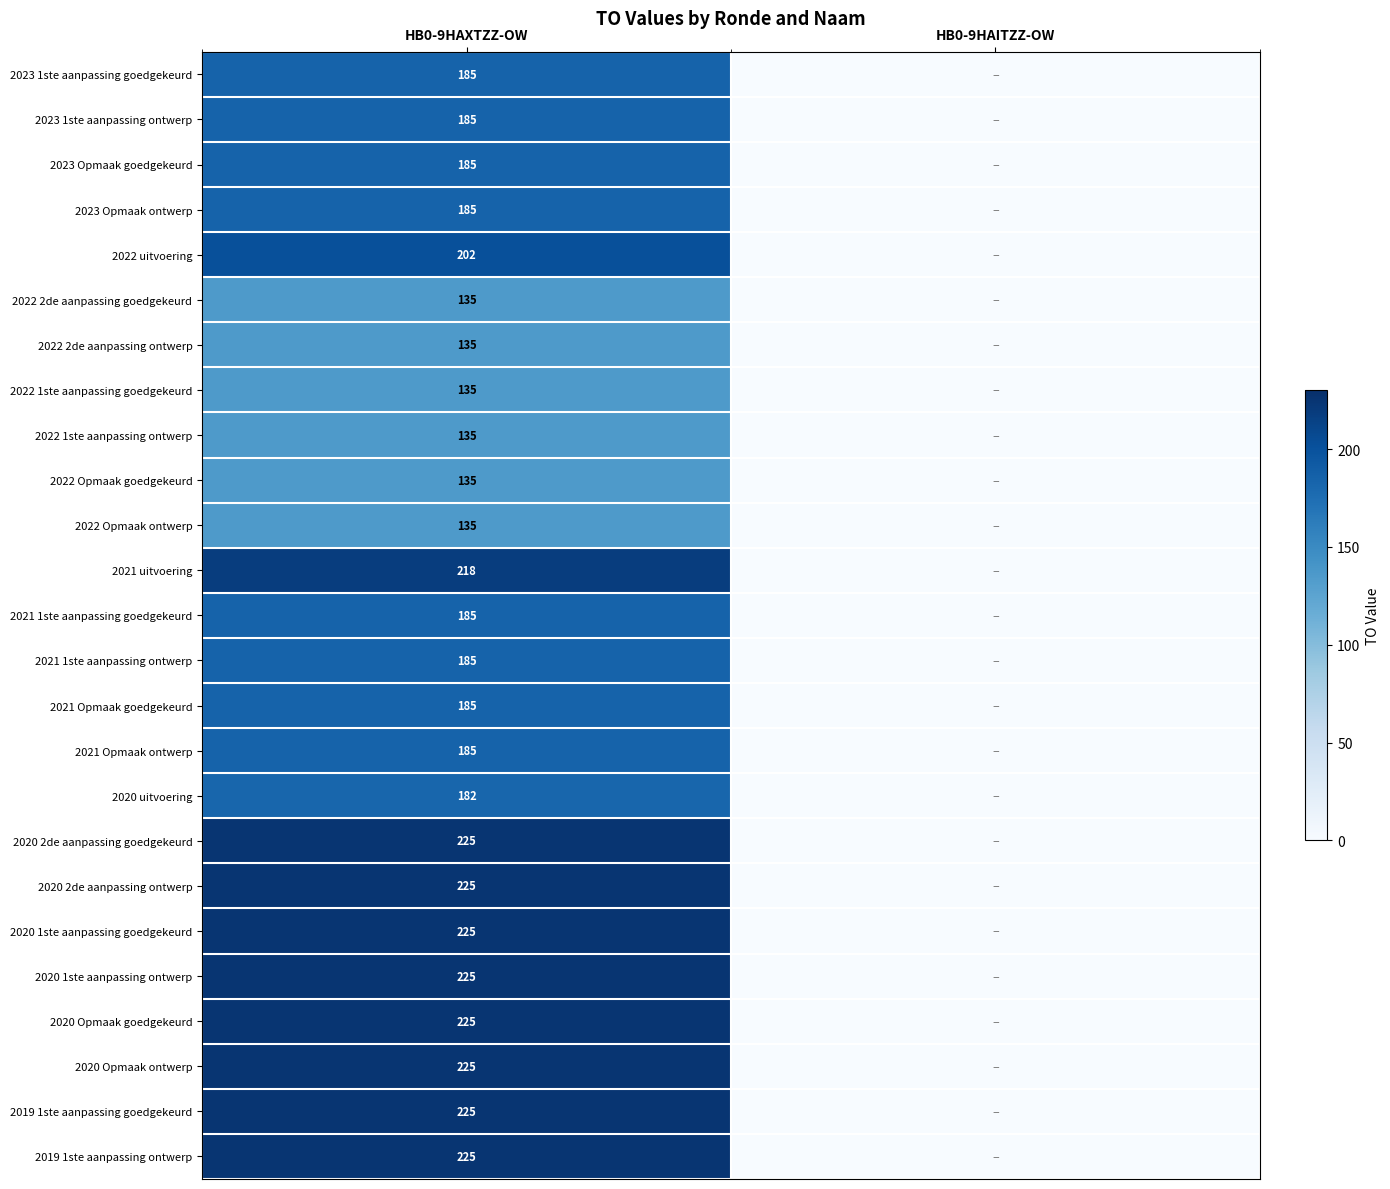

What is the difference between the highest and lowest values at HB0-9HAXTZZ-OW?

90